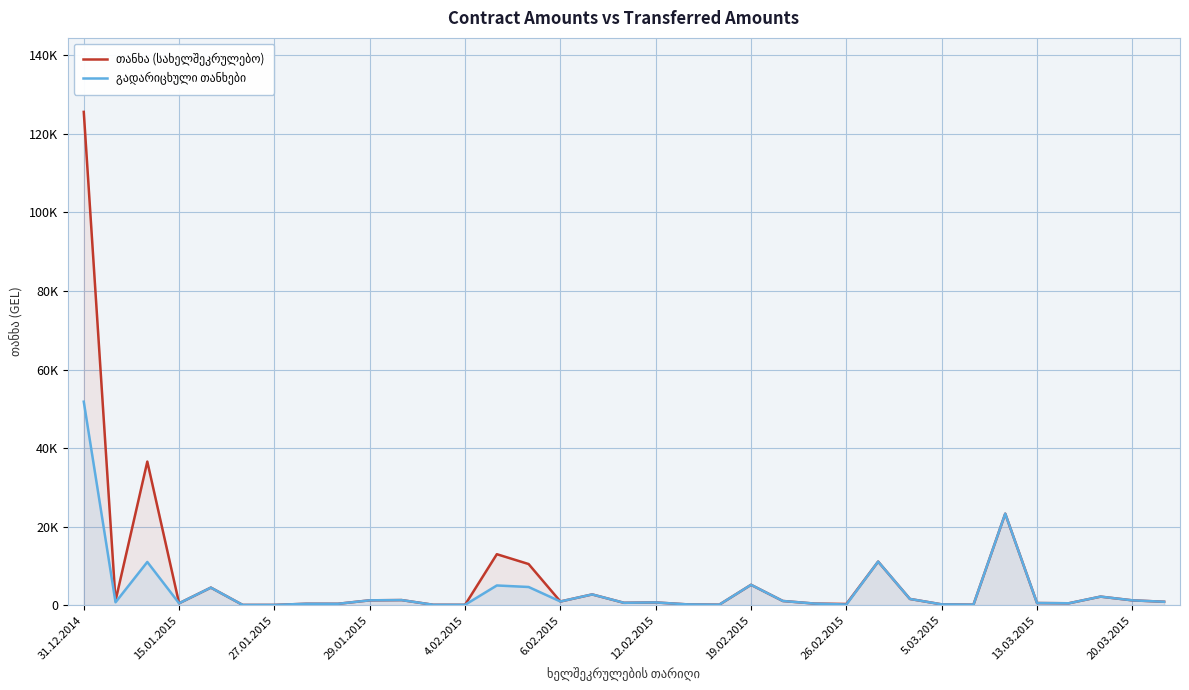

True or false: გადარიცხული თანხები has more than 0 interior local peaks.

True